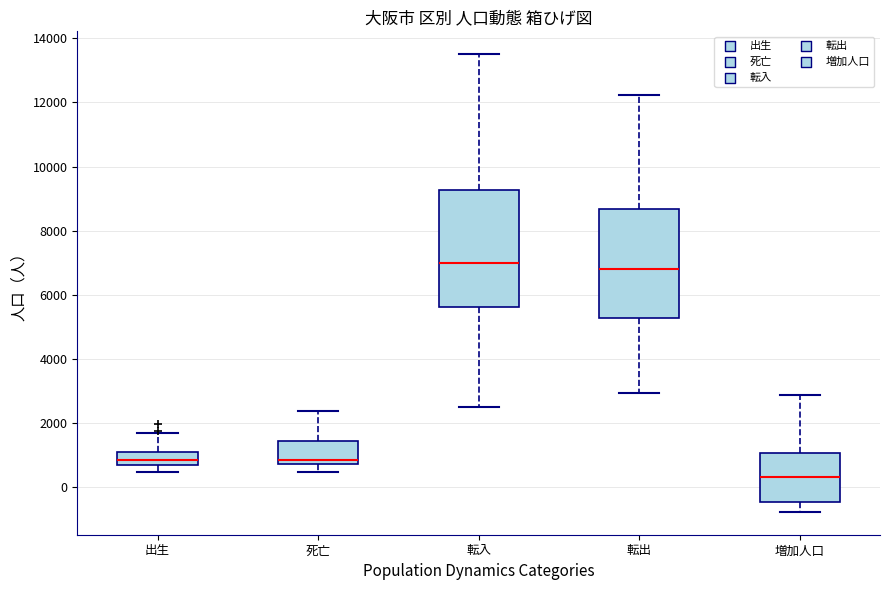

Reading left to right, read every box against the y-axis: the position of its median line, the range the box covers, and the ends of its whiskers. The values are not printed on the chart, so give them approximately, as read against the axis.

出生: median 800, box 600 to 1200, whiskers 400 to 1600
死亡: median 800 (just above the box's lower edge), box 800 to 1400, whiskers 400 to 2400
転入: median 7000, box 5600 to 9200, whiskers 2600 to 13600
転出: median 6800, box 5200 to 8600, whiskers 3000 to 12200
増加人口: median 400, box -400 to 1000, whiskers -800 to 2800